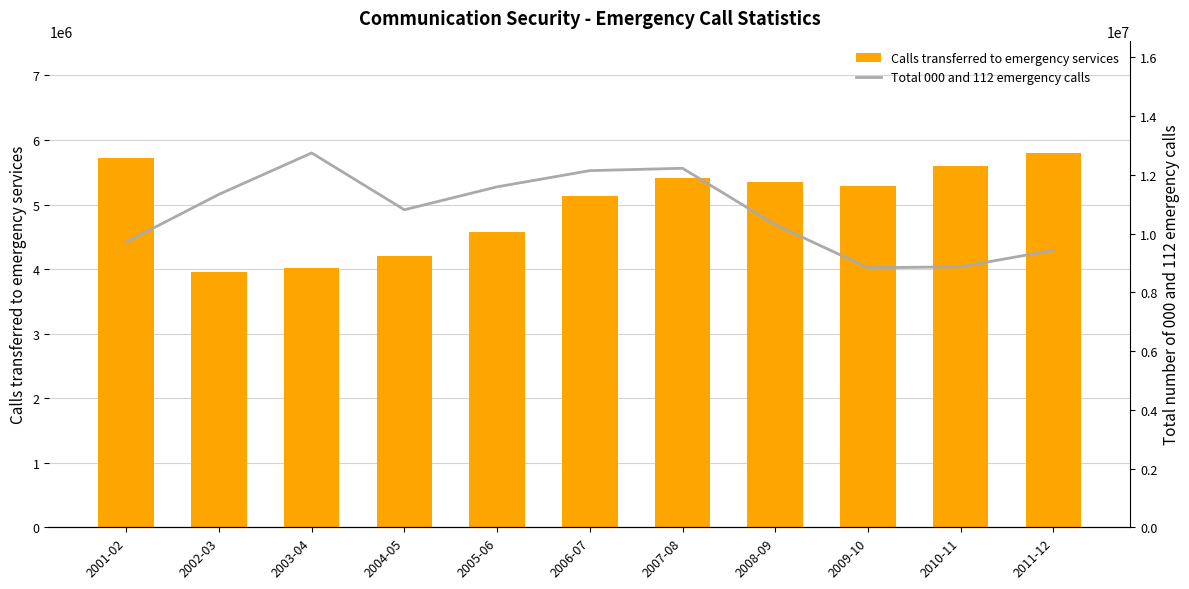

How many data points does each series have?

11